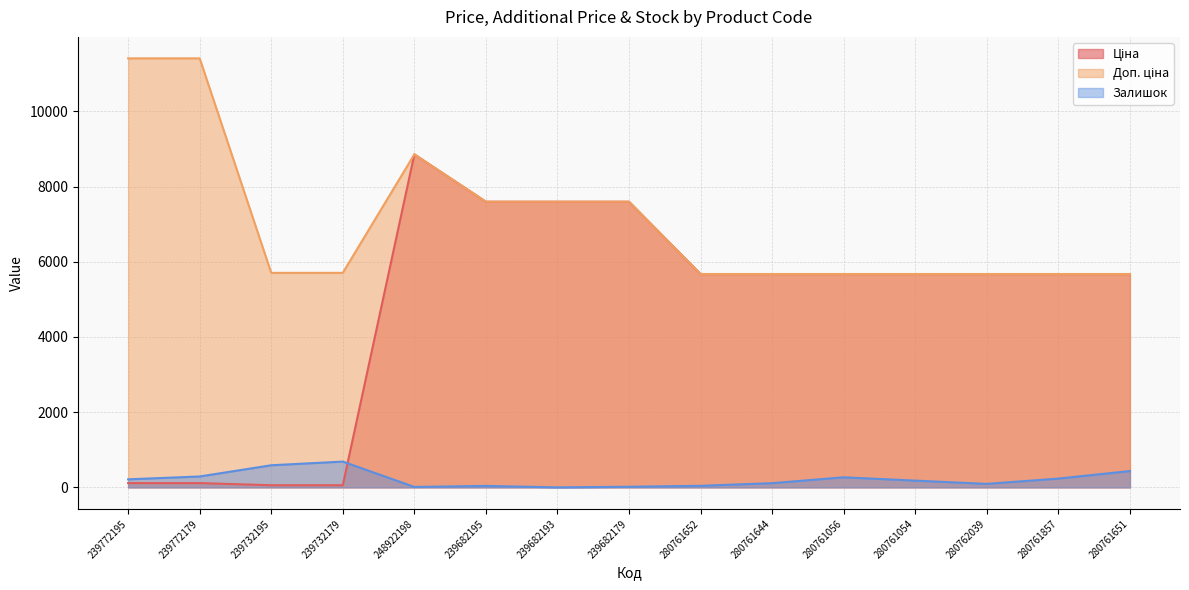

Does the chart have visible grid lines?

Yes